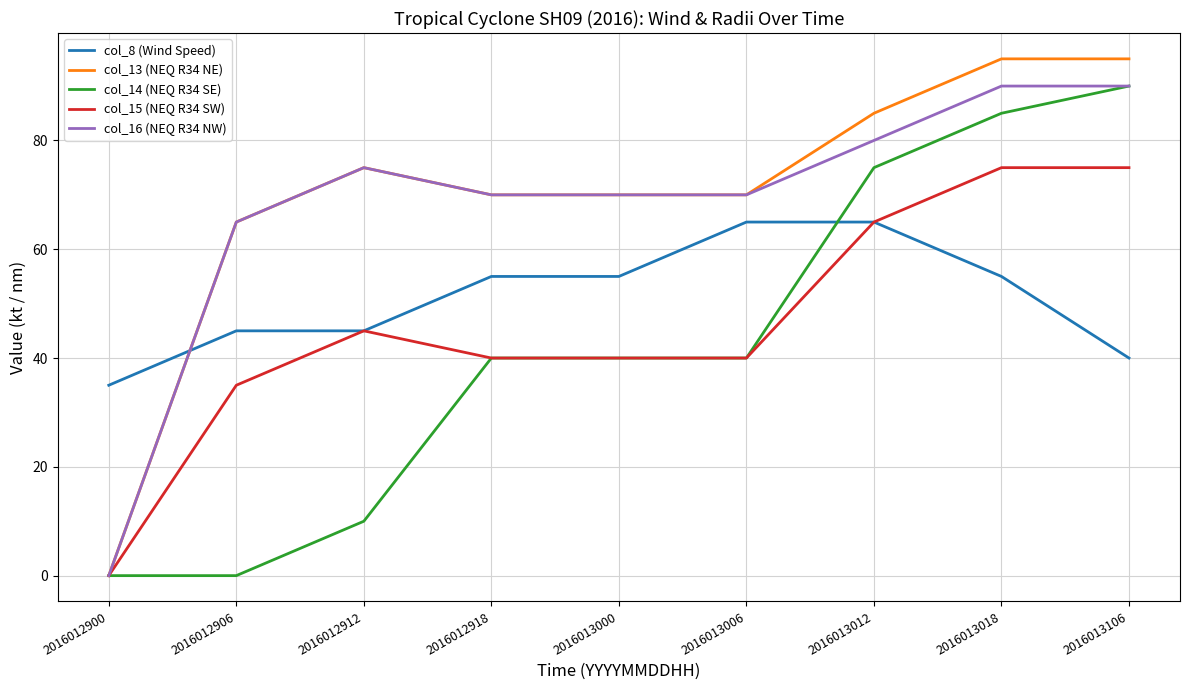

Reading left to right, extract all data points from this chart.

col_8 (Wind Speed): 2016012900=35	2016012906=45	2016012912=45	2016012918=55	2016013000=55	2016013006=65	2016013012=65	2016013018=55	2016013106=40
col_13 (NEQ R34 NE): 2016012900=0	2016012906=65	2016012912=75	2016012918=70	2016013000=70	2016013006=70	2016013012=85	2016013018=95	2016013106=95
col_14 (NEQ R34 SE): 2016012900=0	2016012906=0	2016012912=10	2016012918=40	2016013000=40	2016013006=40	2016013012=75	2016013018=85	2016013106=90
col_15 (NEQ R34 SW): 2016012900=0	2016012906=35	2016012912=45	2016012918=40	2016013000=40	2016013006=40	2016013012=65	2016013018=75	2016013106=75
col_16 (NEQ R34 NW): 2016012900=0	2016012906=65	2016012912=75	2016012918=70	2016013000=70	2016013006=70	2016013012=80	2016013018=90	2016013106=90